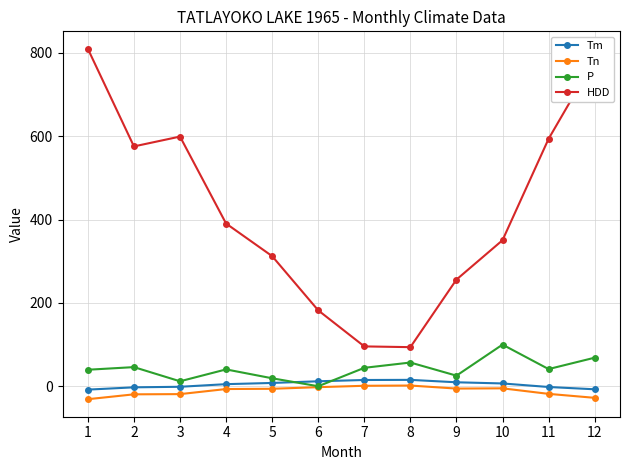

At 11, list the series in order from largest to smallest.

HDD, P, Tm, Tn